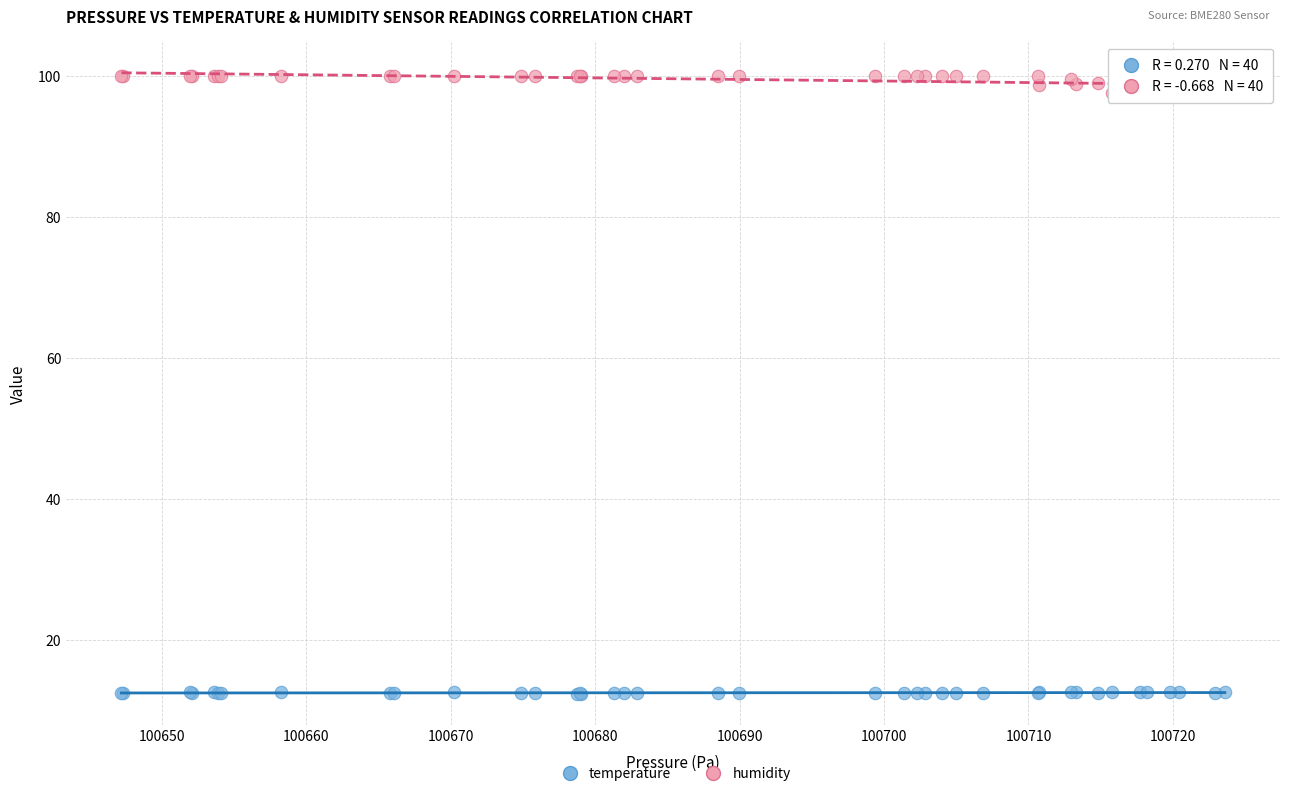

Which series has the widest spread of Y values?

humidity